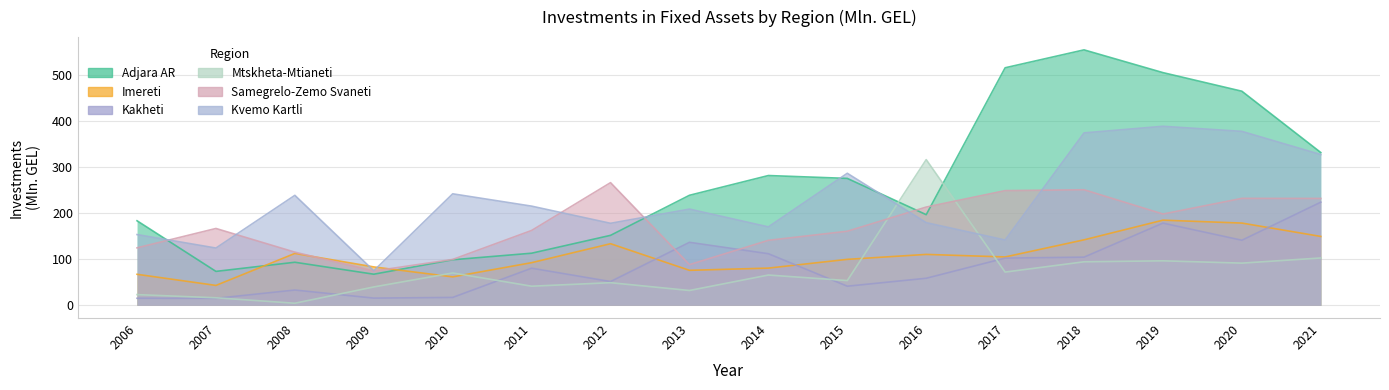

Does the chart display data point markers on the line(s)?

No